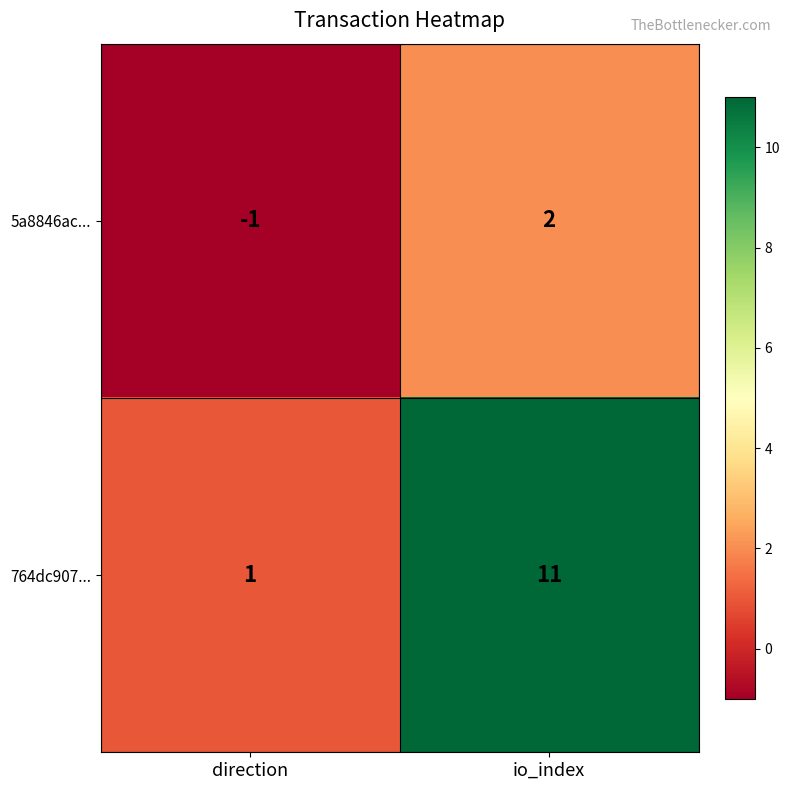

Reading left to right, transcribe all the data shown in this chart.

5a8846ac...: -1	2
764dc907...: 1	11